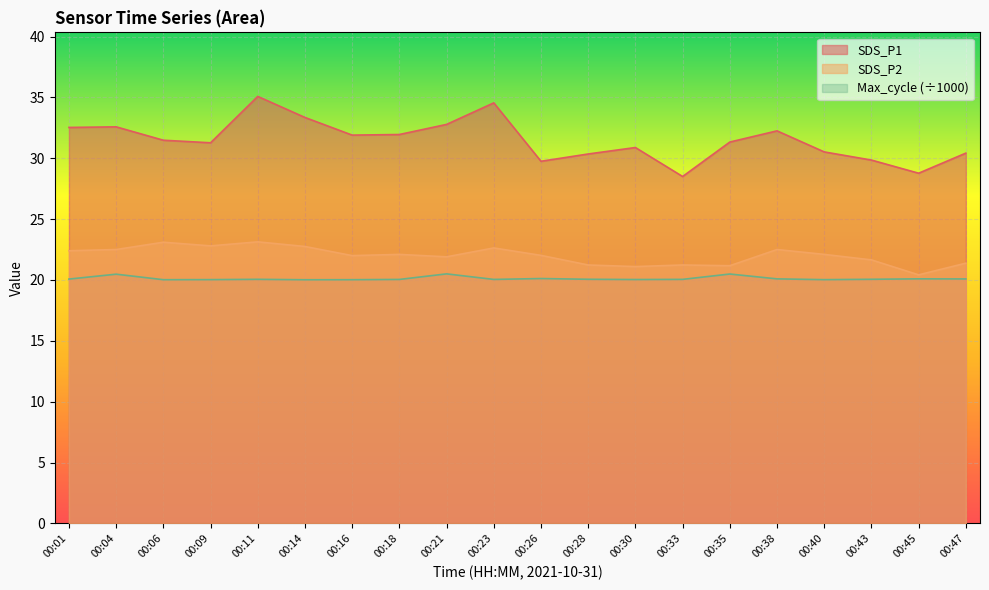

What is the maximum value shown in the chart?

35.1